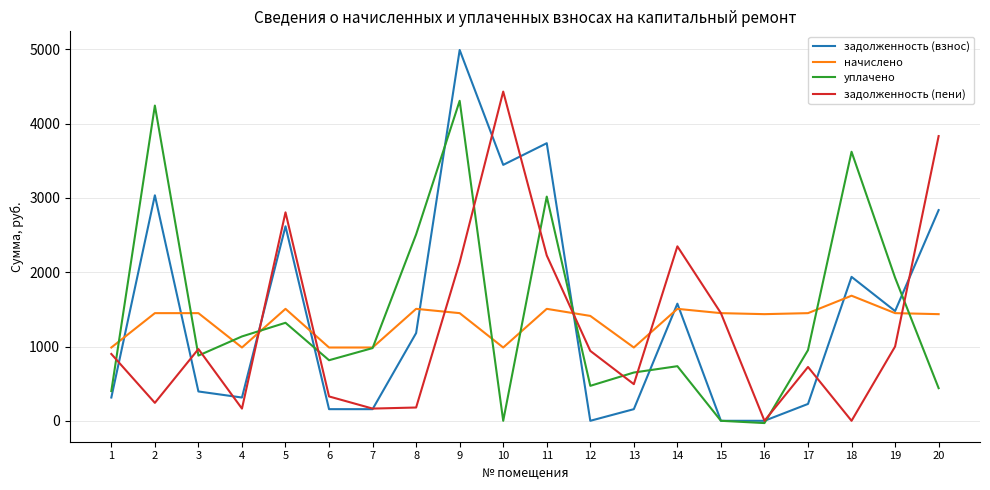

What is the greatest value displayed?

4991.8